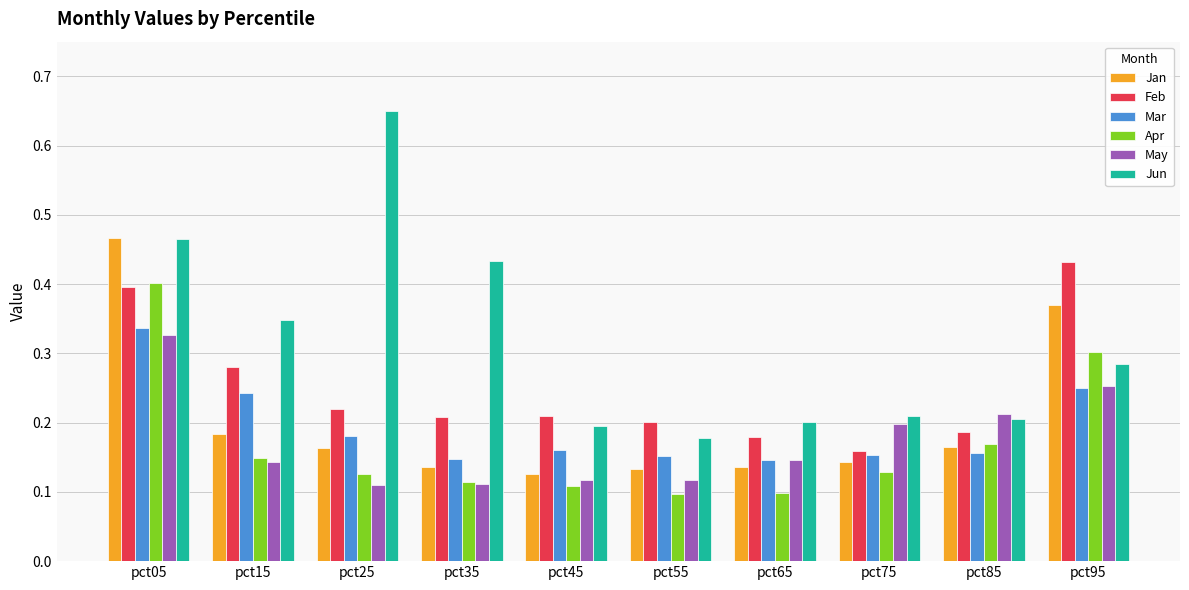

Which series changed the most between pct85 and pct95?

Feb